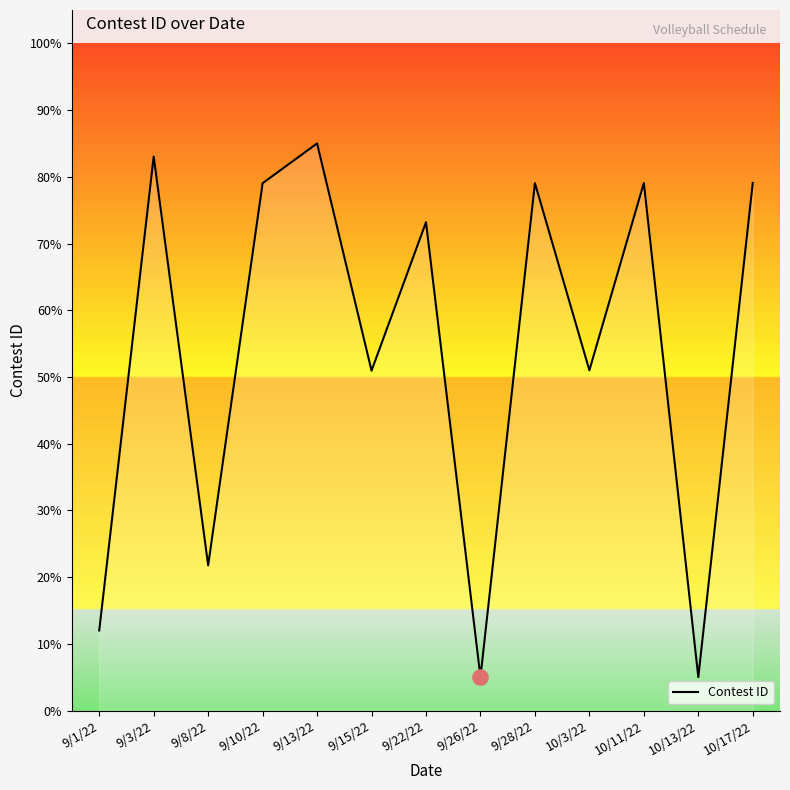

Approximately how many times larger is the value at 9/26/22 compared to 9/8/22?

0.2